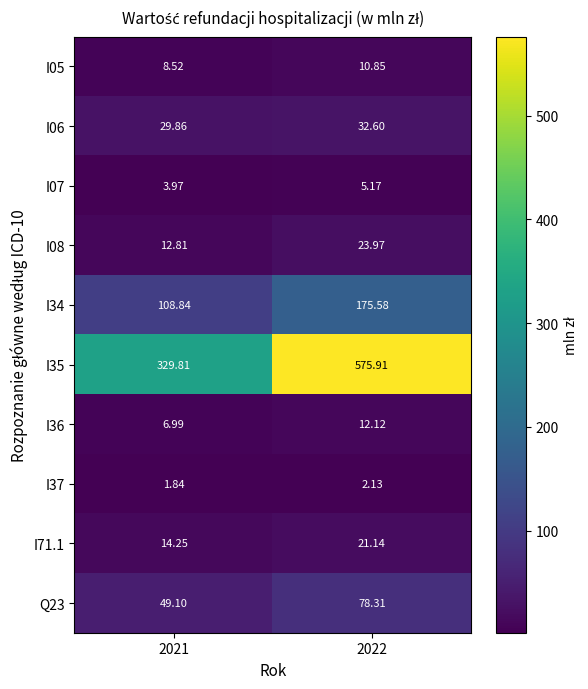

Is the value of I07 at 2021 greater than the value of I35 at 2021?

No